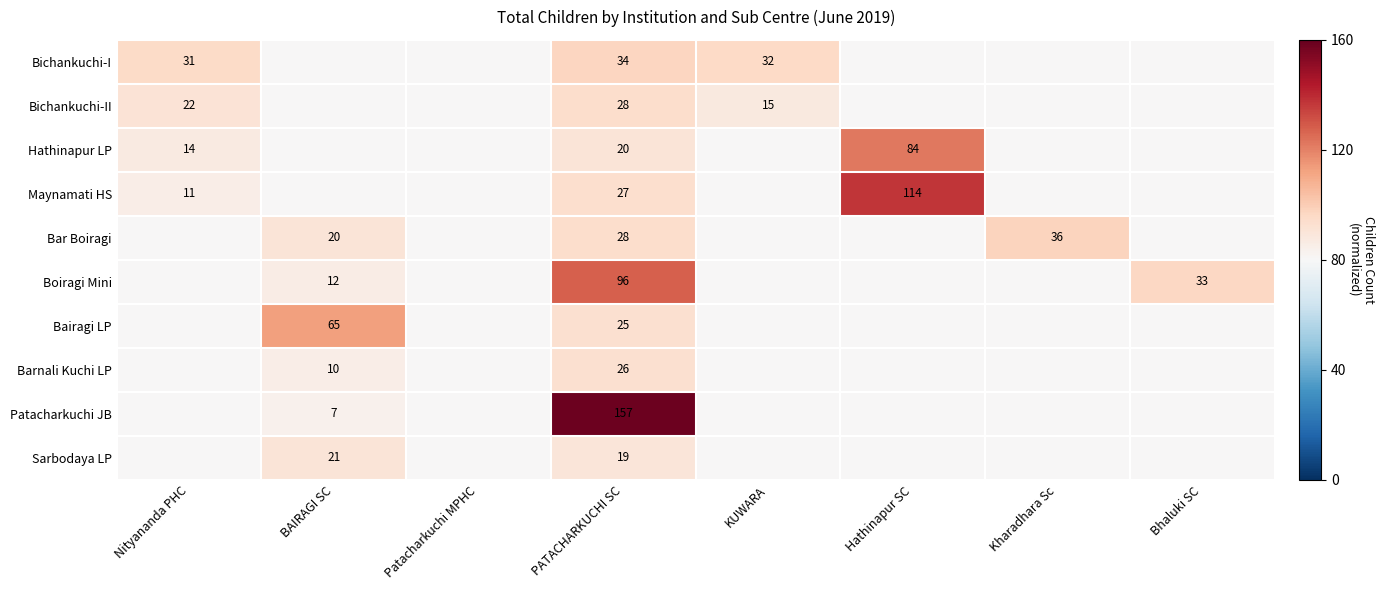

What is the spread (max minus min) of values at PATACHARKUCHI SC?

138